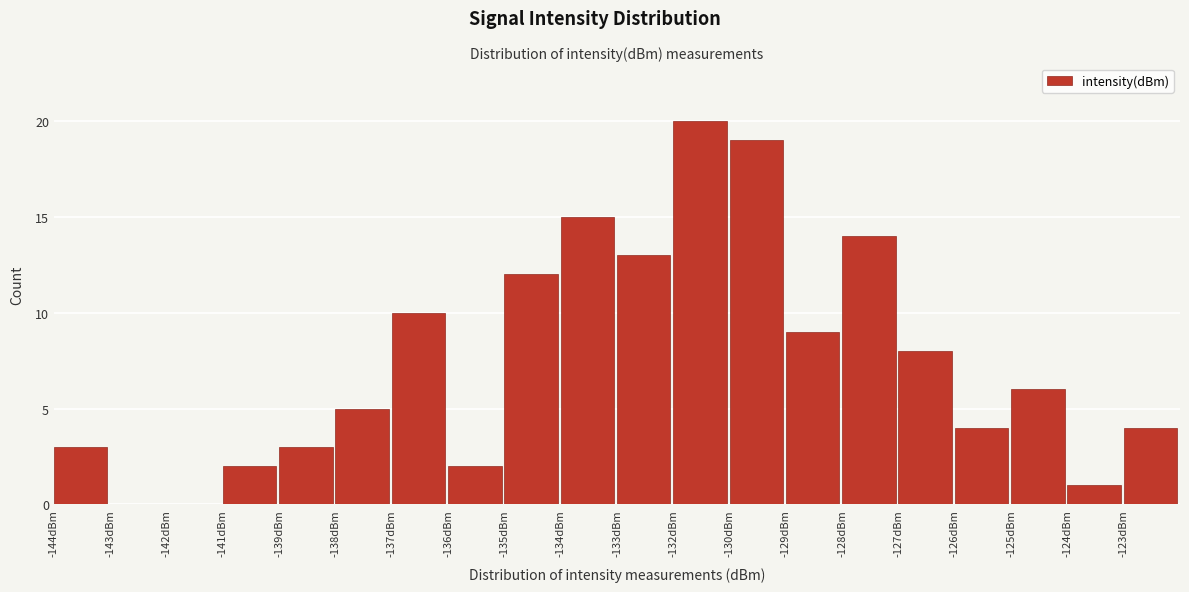

Reading left to right, transcribe all the data shown in this chart.

-144dBm=3	-143dBm=0	-142dBm=0	-141dBm=2	-139dBm=3	-138dBm=5	-137dBm=10	-136dBm=2	-135dBm=12	-134dBm=15	-133dBm=13	-132dBm=20	-130dBm=19	-129dBm=9	-128dBm=14	-127dBm=8	-126dBm=4	-125dBm=6	-124dBm=1	-123dBm=4